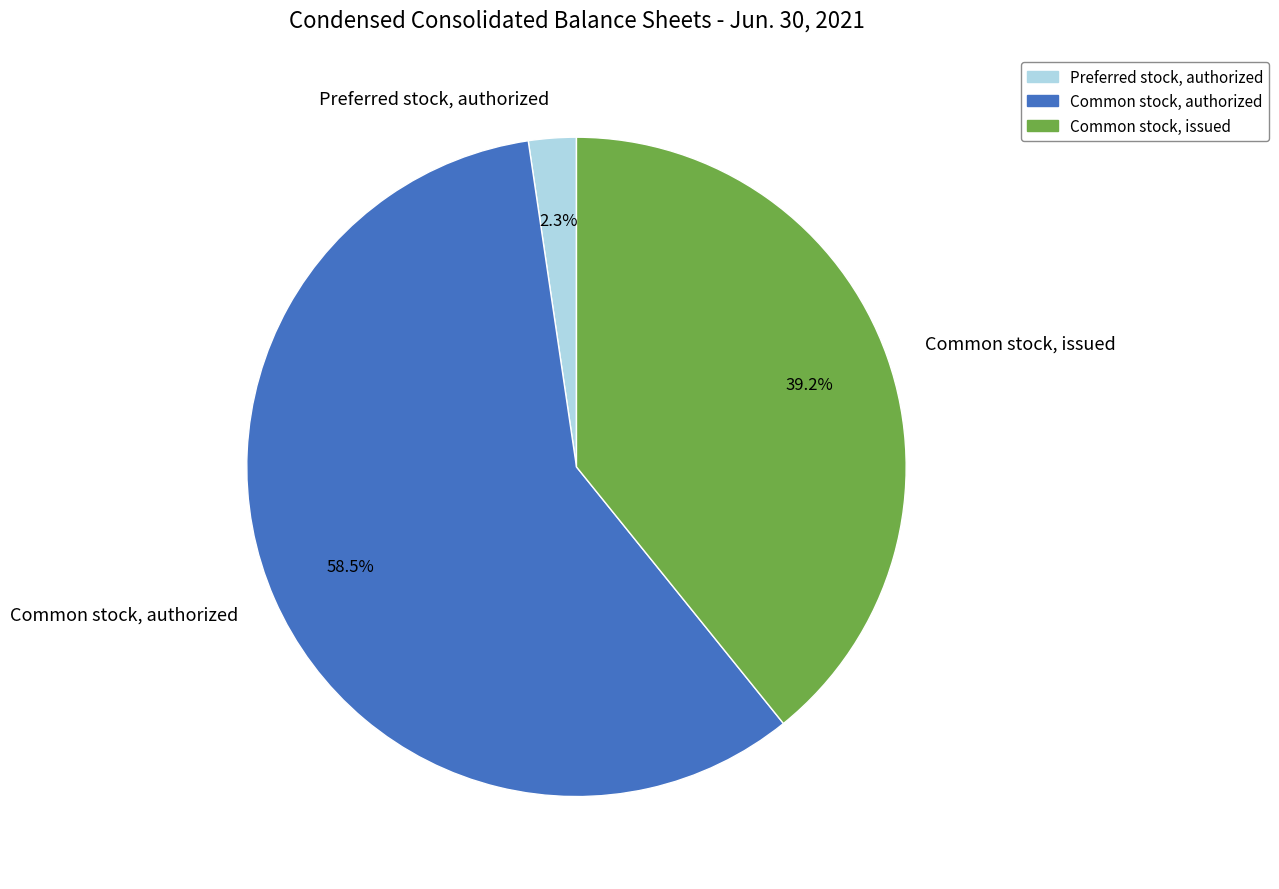

To the nearest percent, what is the difference between the Common stock, authorized and Common stock, issued slice percentages?

19%